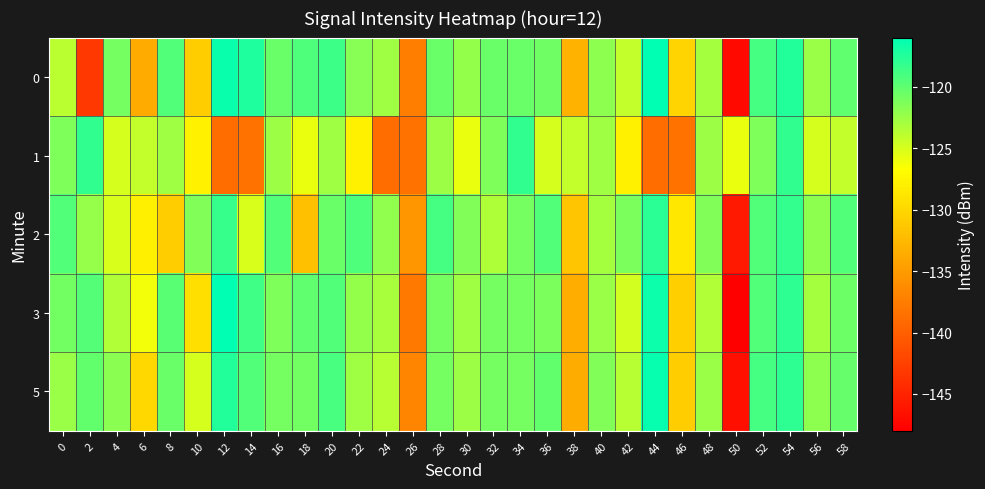

Which series has the largest range (max minus min)?

3